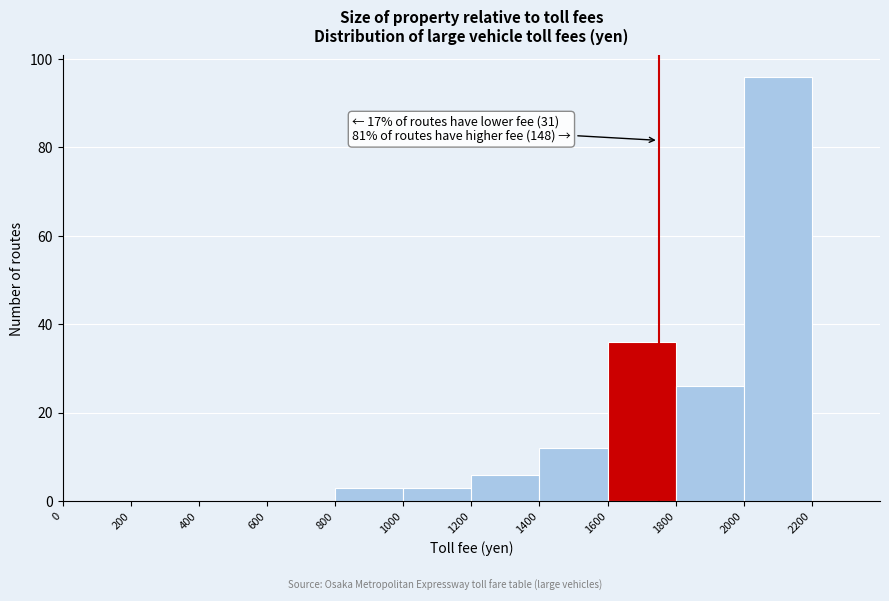

Which range on the x-axis has the tallest bar?

2000 to 2200